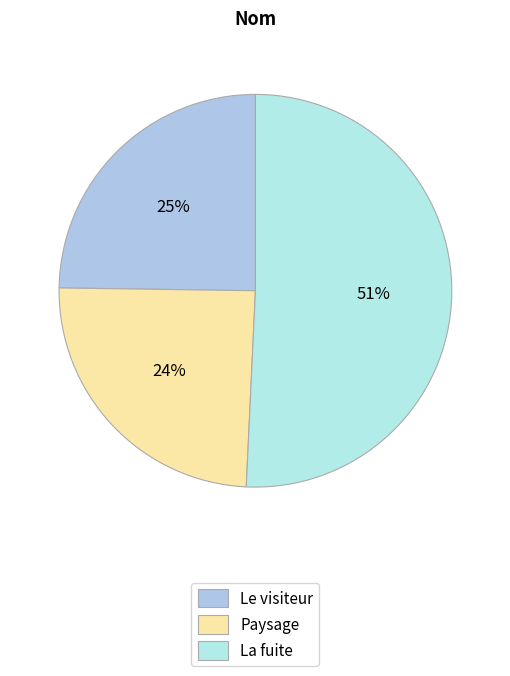

What portion of the pie excludes Le visiteur?

75.2%